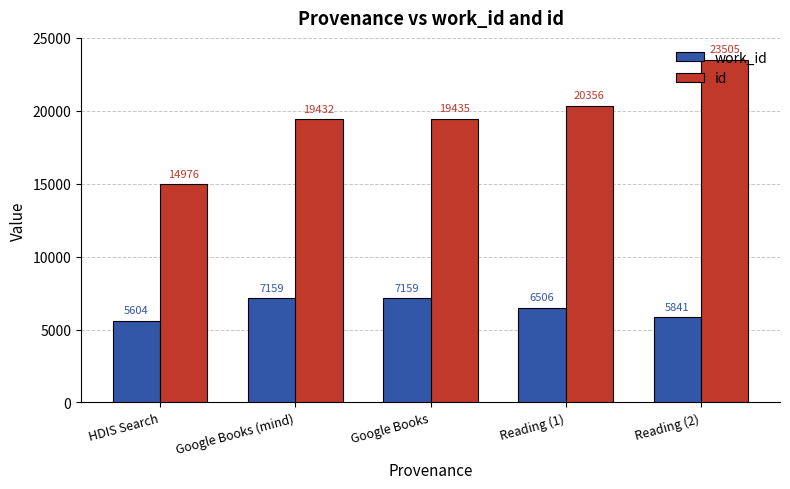

Reading left to right, what are all the values shown in this chart?

work_id: HDIS Search=5604	Google Books (mind)=7159	Google Books=7159	Reading (1)=6506	Reading (2)=5841
id: HDIS Search=14976	Google Books (mind)=19432	Google Books=19435	Reading (1)=20356	Reading (2)=23505